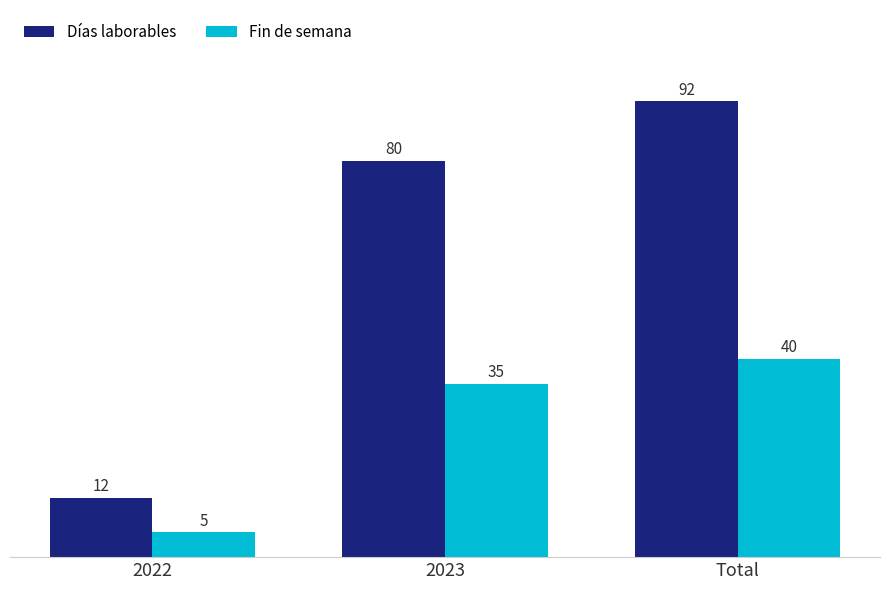

What is the label of the 3rd bar from the left?

Total